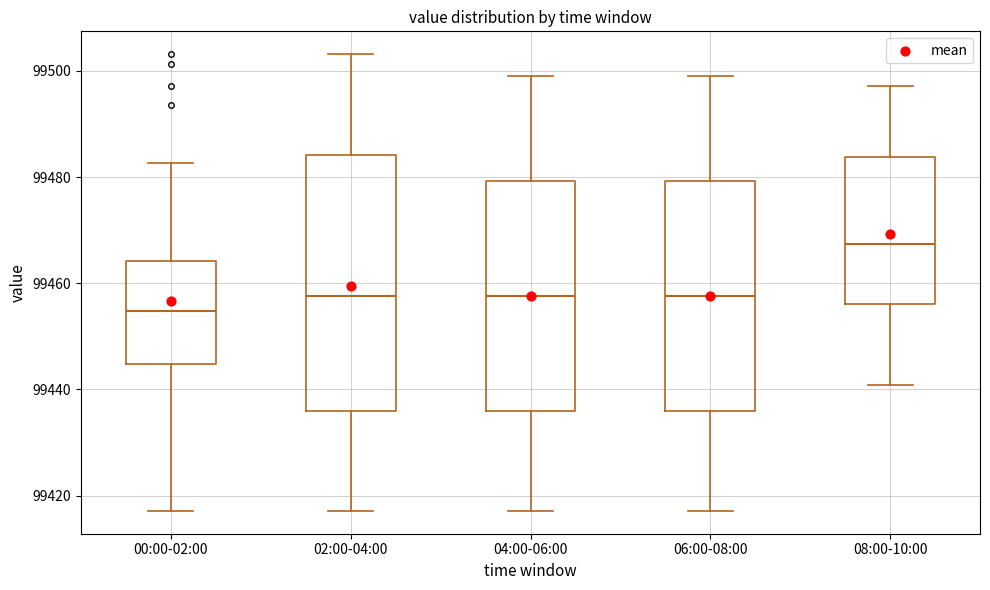

Which box's median line is the lowest?

00:00-02:00